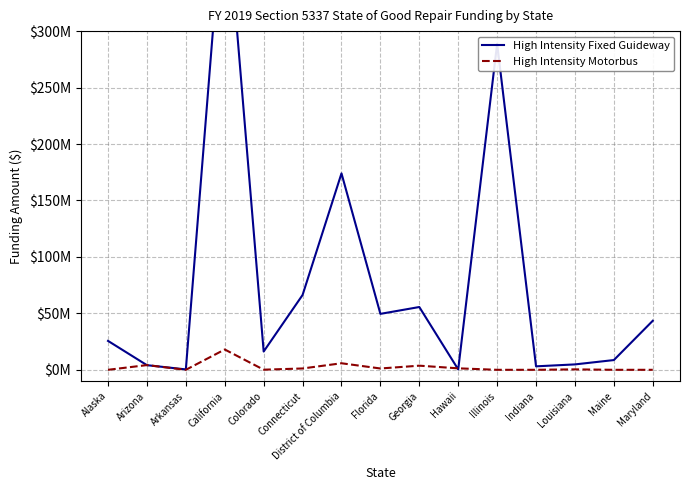

Reading left to right, extract all data points from this chart.

High Intensity Fixed Guideway: Alaska=25605752	Arizona=4105731	Arkansas=353440	California=431461703	Colorado=16202962	Connecticut=66276209	District of Columbia=173996808	Florida=49551904	Georgia=55616726	Hawaii=339858	Illinois=288680810	Indiana=3077281	Louisiana=4785593	Maine=8633375	Maryland=43435905
High Intensity Motorbus: Alaska=0	Arizona=4179498	Arkansas=0	California=17996515	Colorado=103270	Connecticut=1183548	District of Columbia=5801023	Florida=1174937	Georgia=3657193	Hawaii=1309674	Illinois=0	Indiana=0	Louisiana=389973	Maine=0	Maryland=0